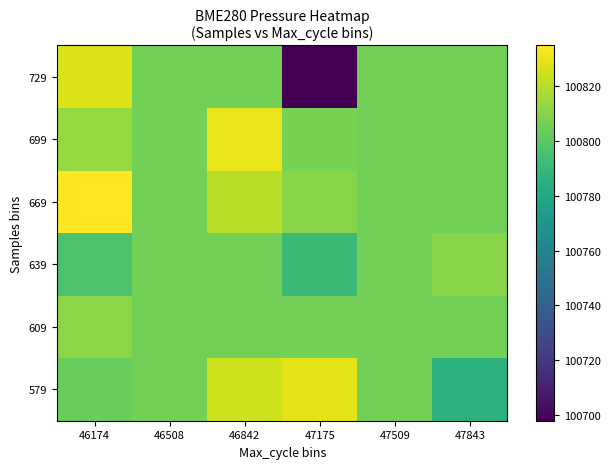

What is the smallest value displayed?

100698.0